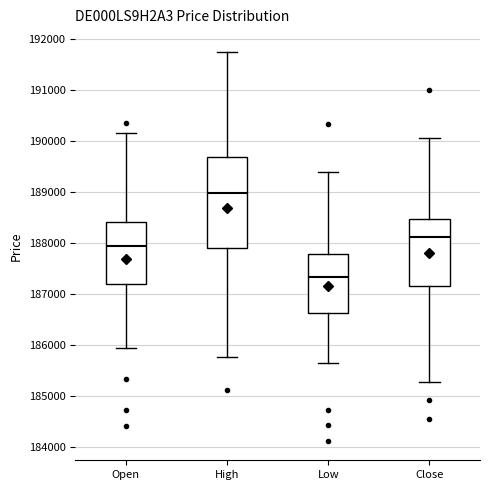

Which box's median line is the lowest?

Low